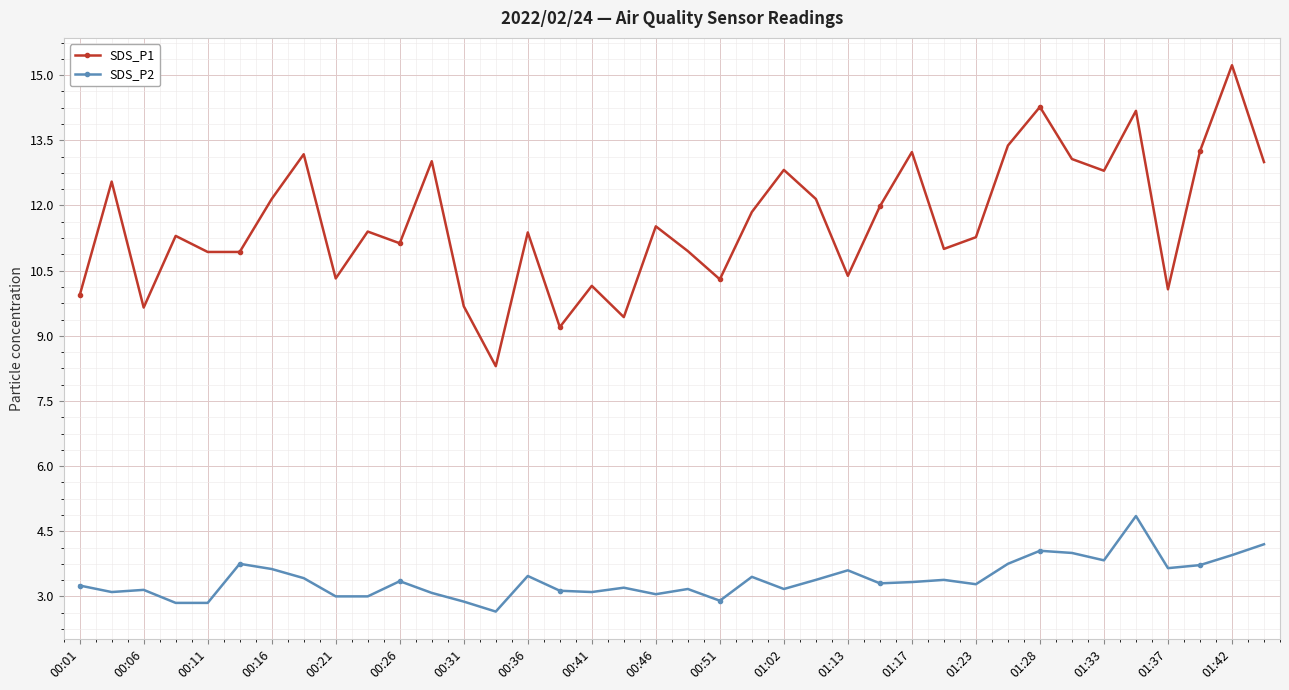

True or false: SDS_P2 has more than 0 points higher than both neighbors.

True